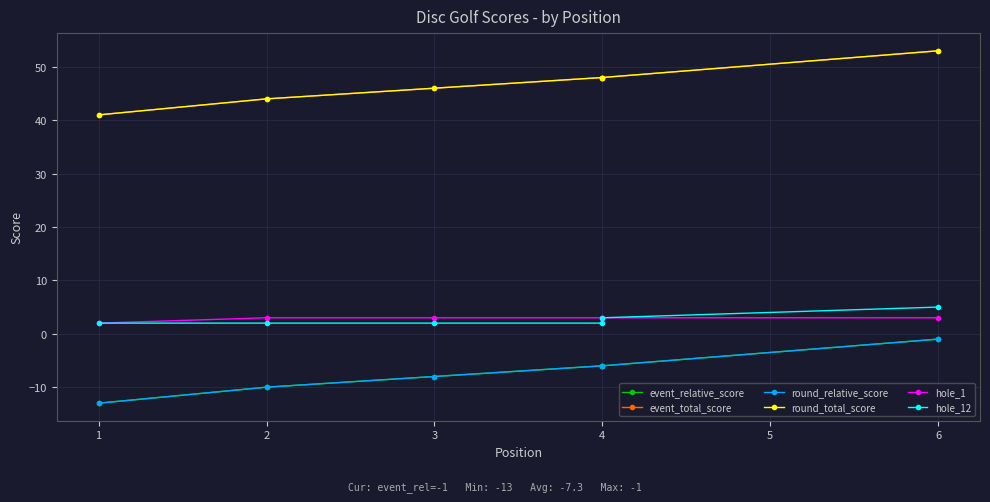

Is it true that round_relative_score equals -3 at 1?

False